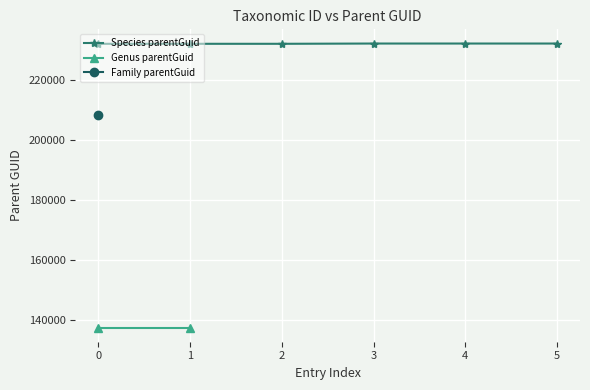

What is the value of the Species parentGuid point at the 2nd from the left?

231876